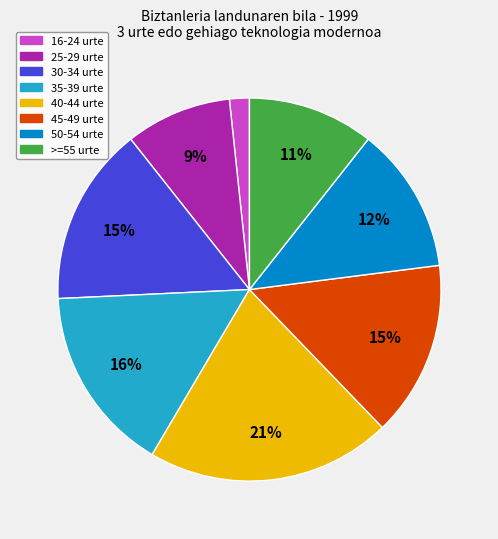

Approximately how many times larger is the value at 50-54 urte compared to 40-44 urte?

0.6